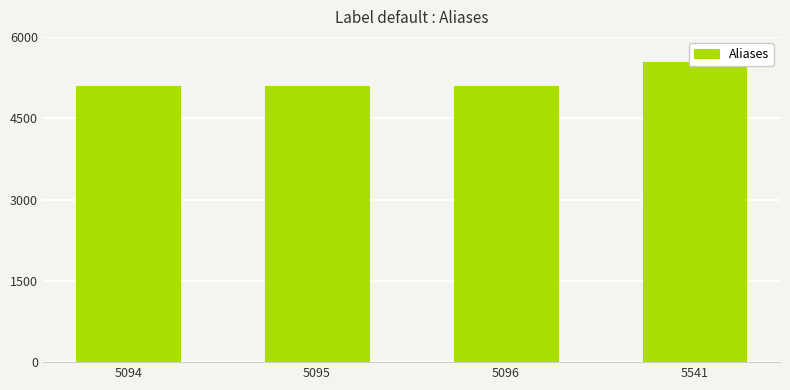

At which category does the chart reach its minimum across all series?

5094